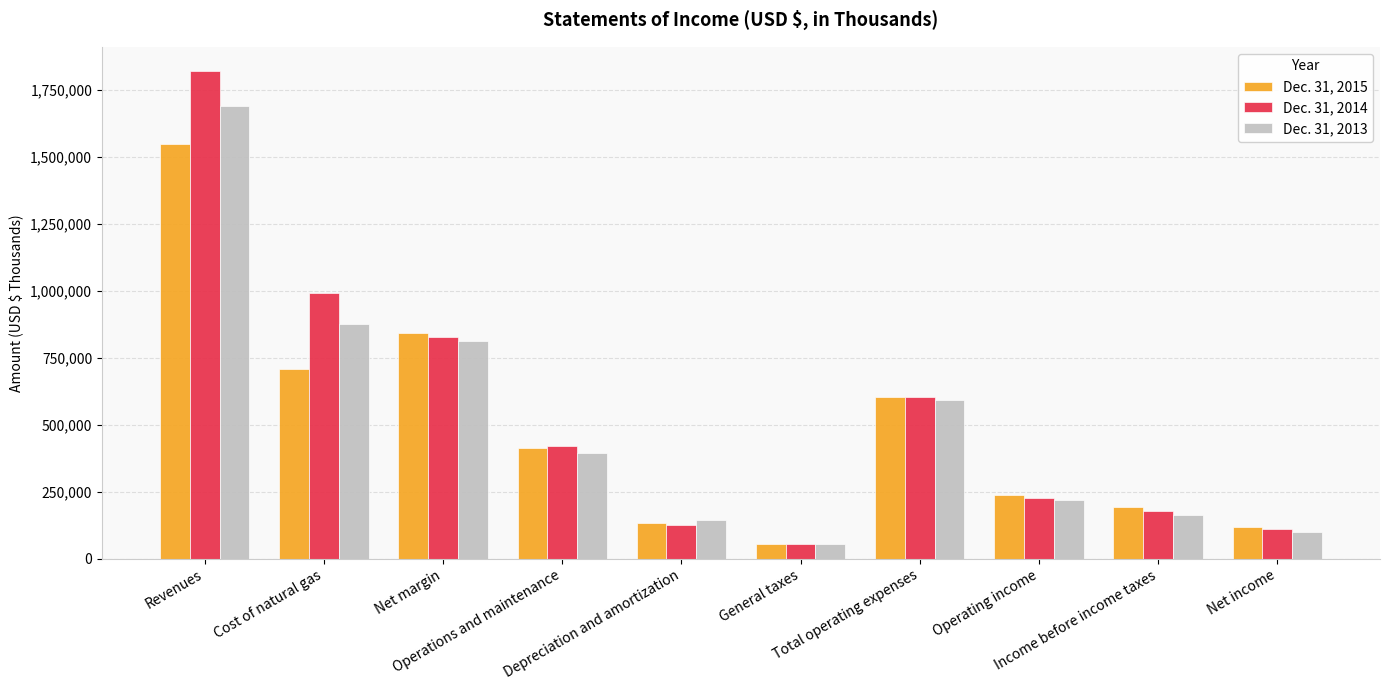

What is the approximate value of Dec. 31, 2014 at Net margin, to the nearest 50?

826950